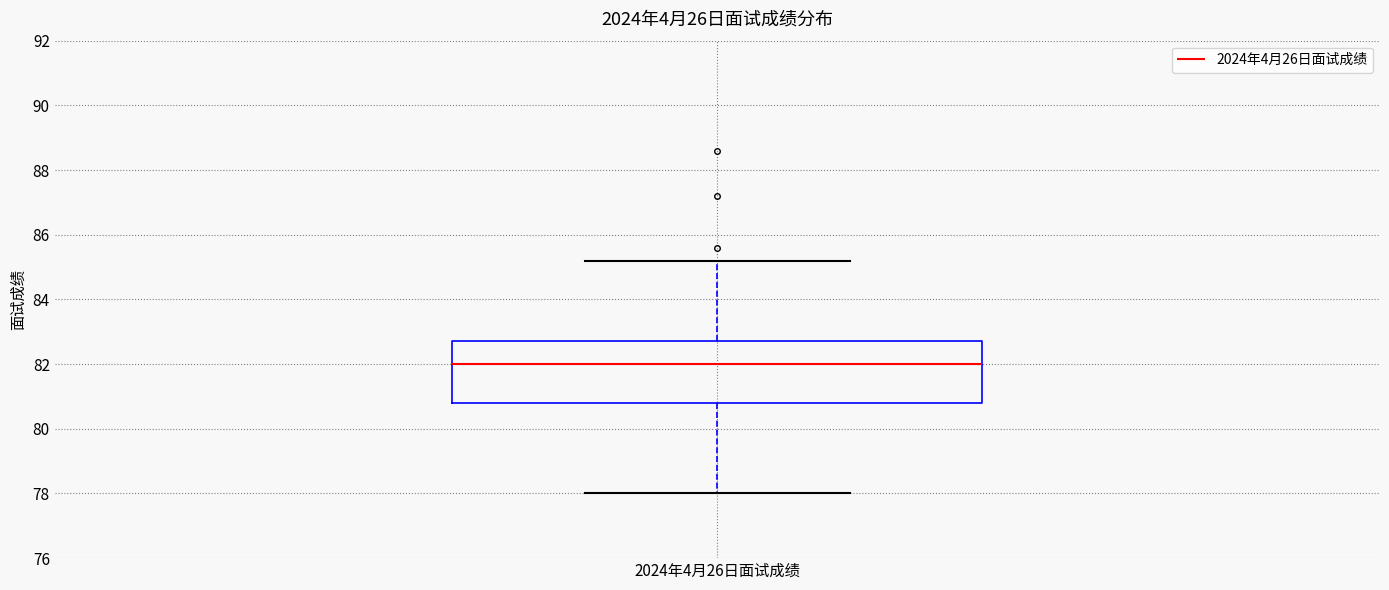

Transcribe this box plot: give where the median line is, the range the box spans, and where the two whiskers end, as read against the y-axis. The values are not printed on the chart, so give them approximately, as read against the axis.

median 82.0, box 80.8 to 82.8, whiskers 78.0 to 85.2